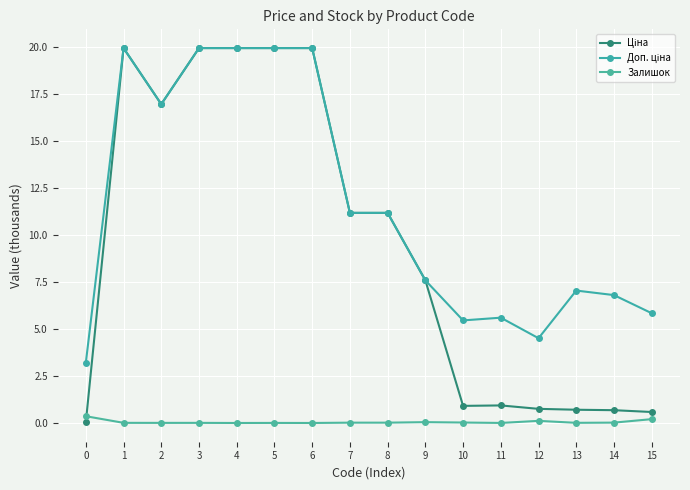

Is it true that Залишок equals 0.0 at 4?

True